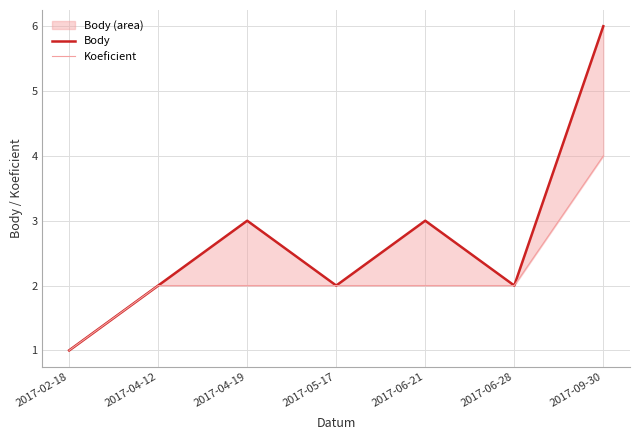

True or false: Body and Koeficient intersect in this chart.

False